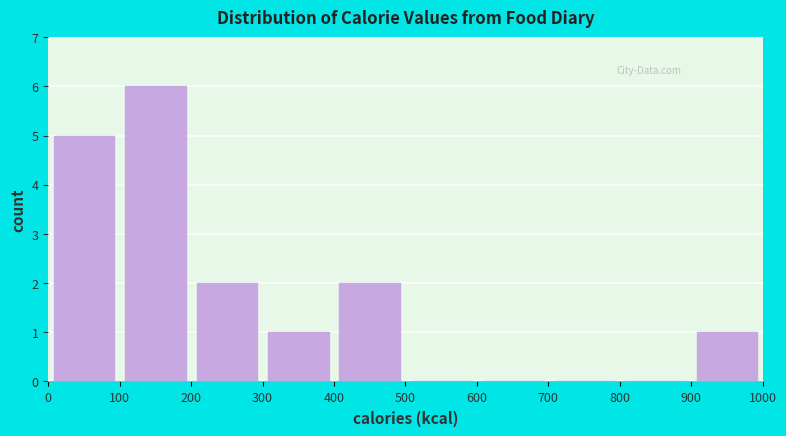

What is the height of the bar covering 900 to 1000 on the x-axis? The values are not printed on the chart, so give them approximately, as read against the axis.

1